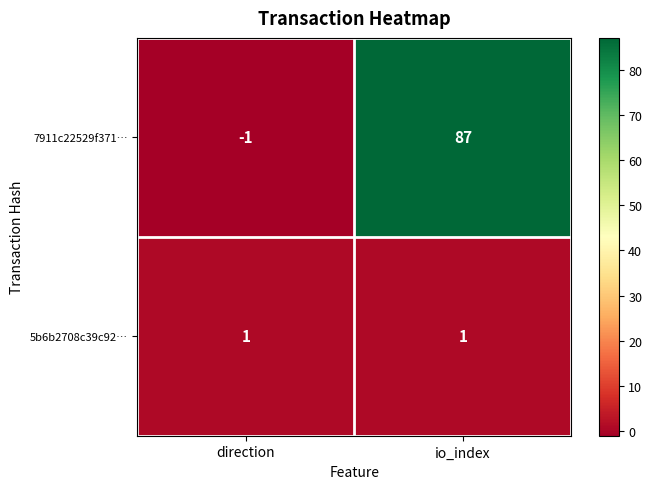

Which series changed the most between direction and io_index?

7911c22529f371…